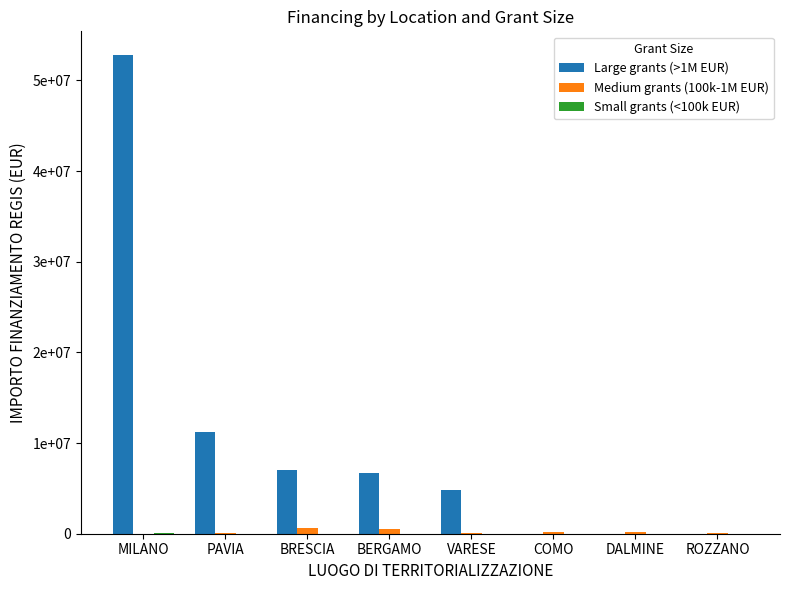

At how many categories does at least one series exceed 34260126?

1